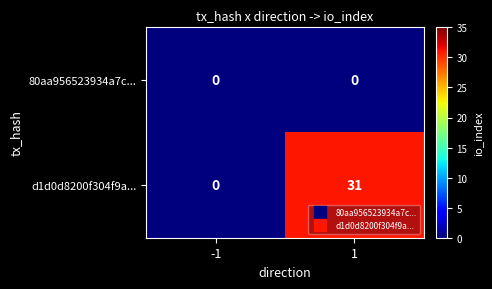

Reading left to right, list all the values displayed in this chart.

80aa956523934a7c...: 0	0
d1d0d8200f304f9a...: 0	31